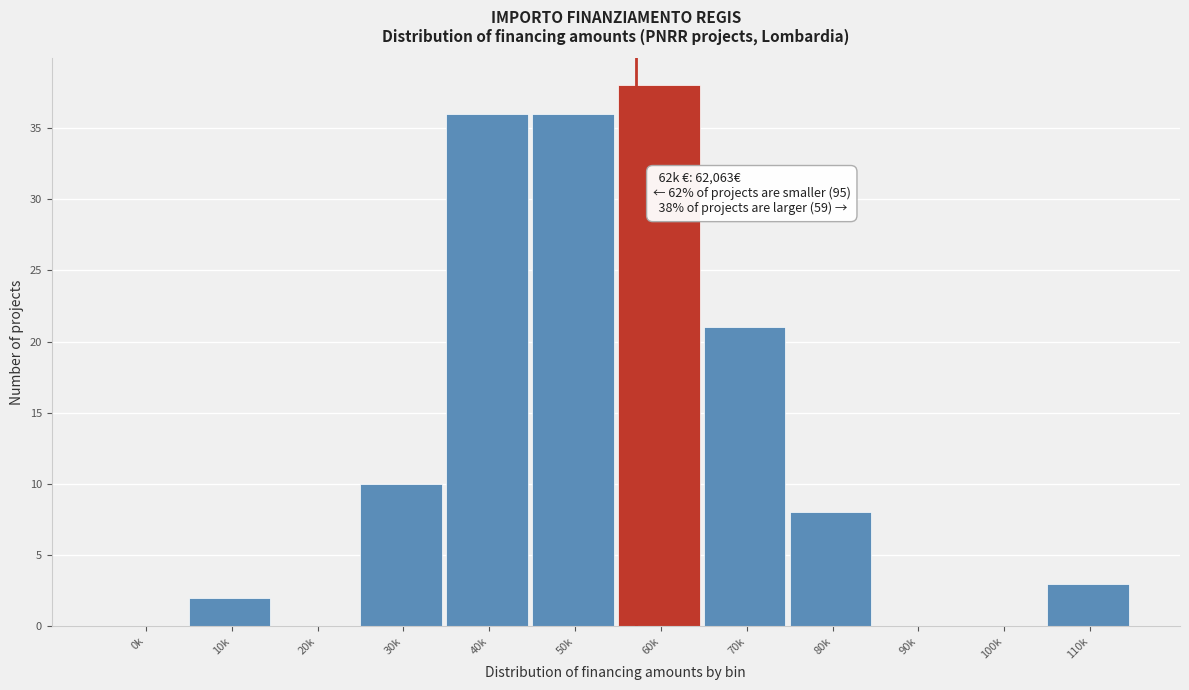

Reading left to right, list all the values displayed in this chart.

0k=0	10k=2	20k=0	30k=10	40k=36	50k=36	60k=38	70k=21	80k=8	90k=0	100k=0	110k=3